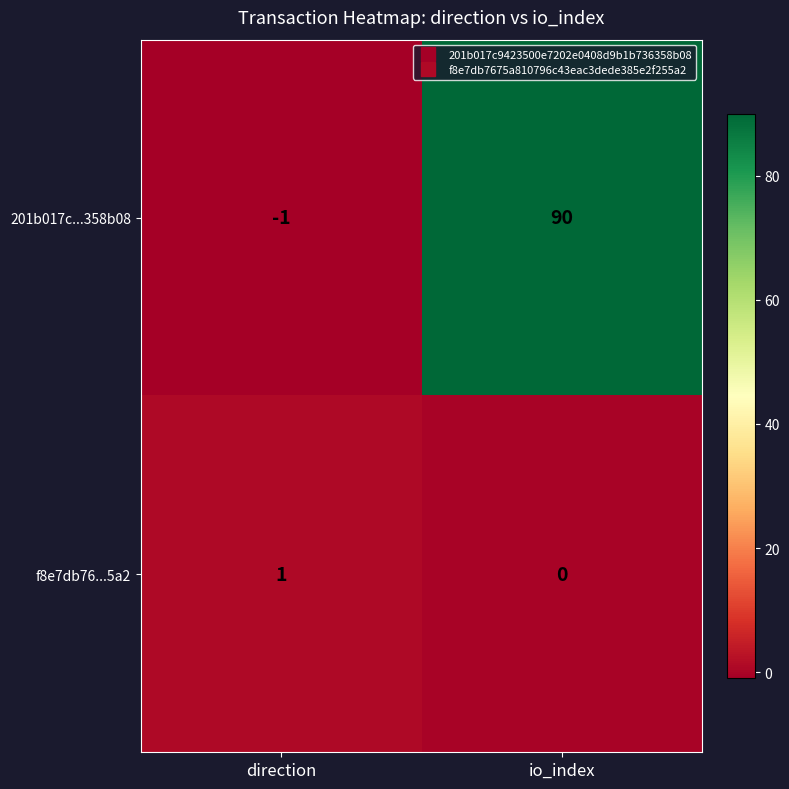

At which label does 201b017c...358b08 reach its peak?

io_index